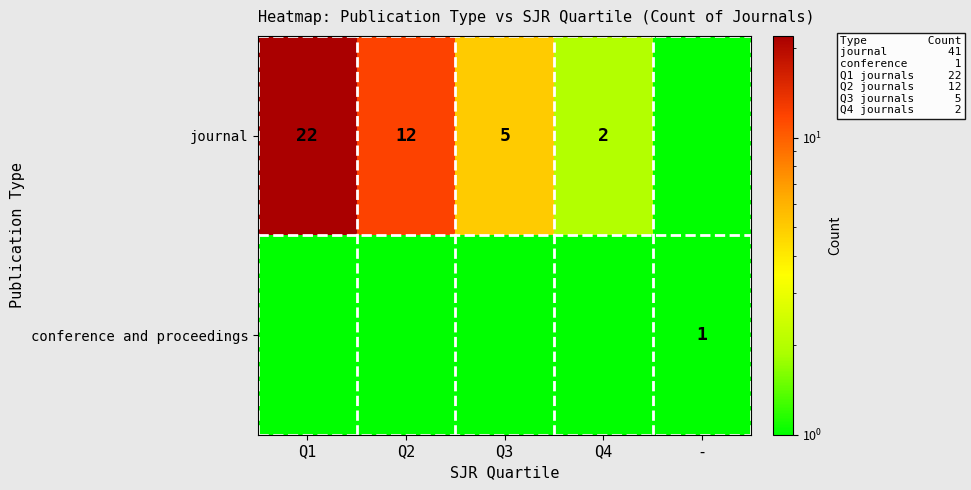

True or false: journal has a value of 12 at Q2.

True